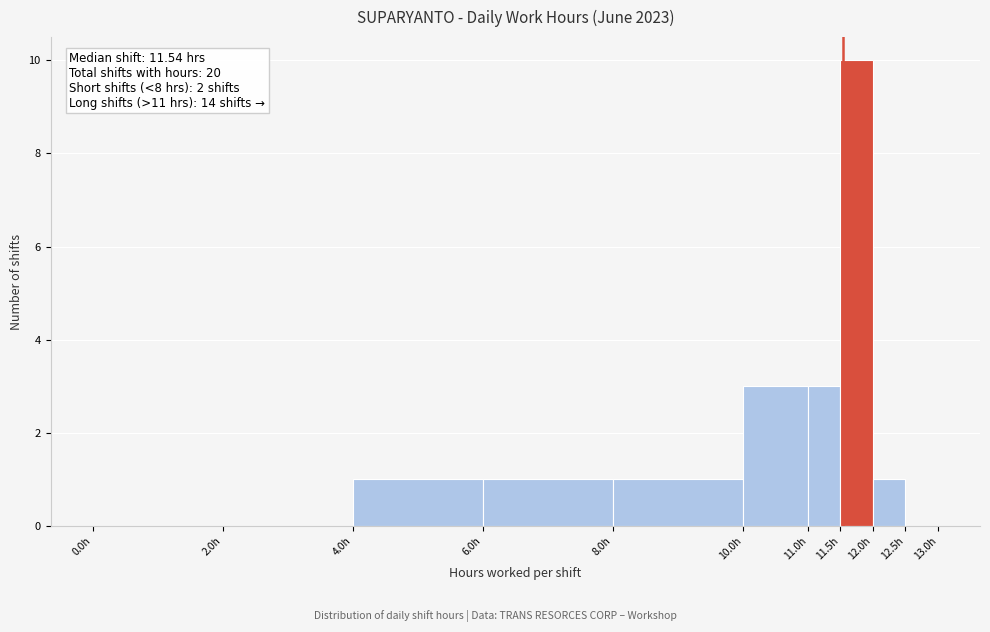

Which range on the x-axis has the tallest bar?

11.5 to 12.0